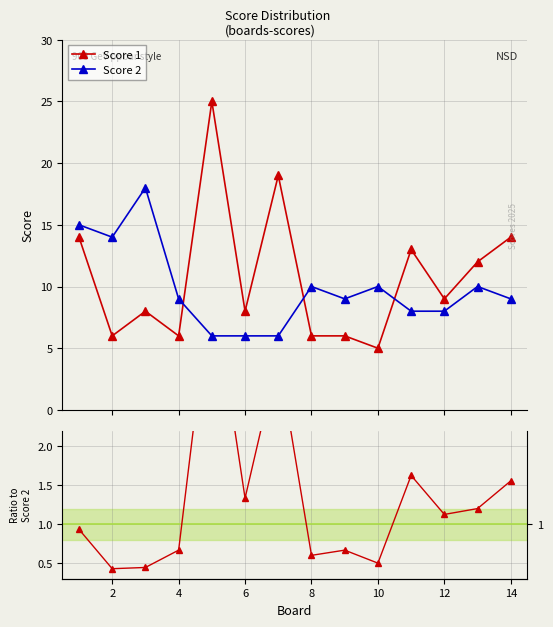

True or false: Score 1 and Score 2 cross at least once.

True